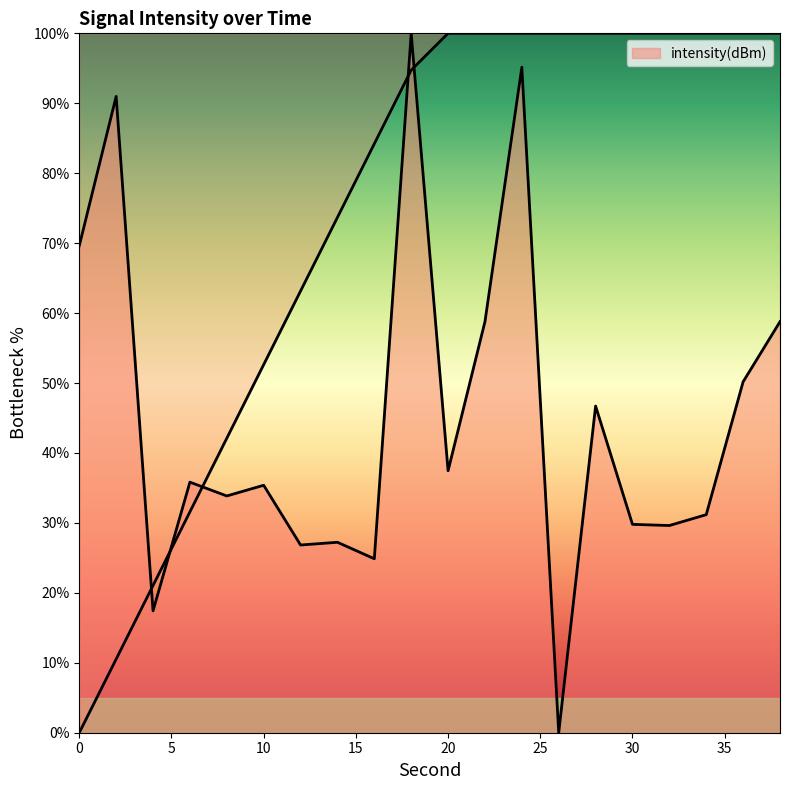

What is the difference between the maximum and minimum values?

100.0